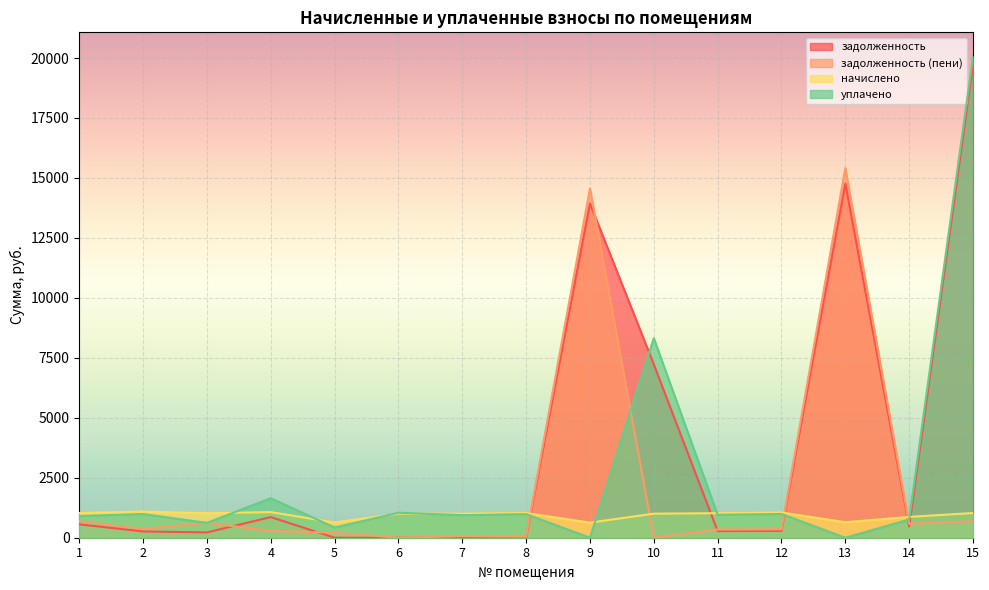

Where is задолженность (пени) nearest to the value 7705?

9